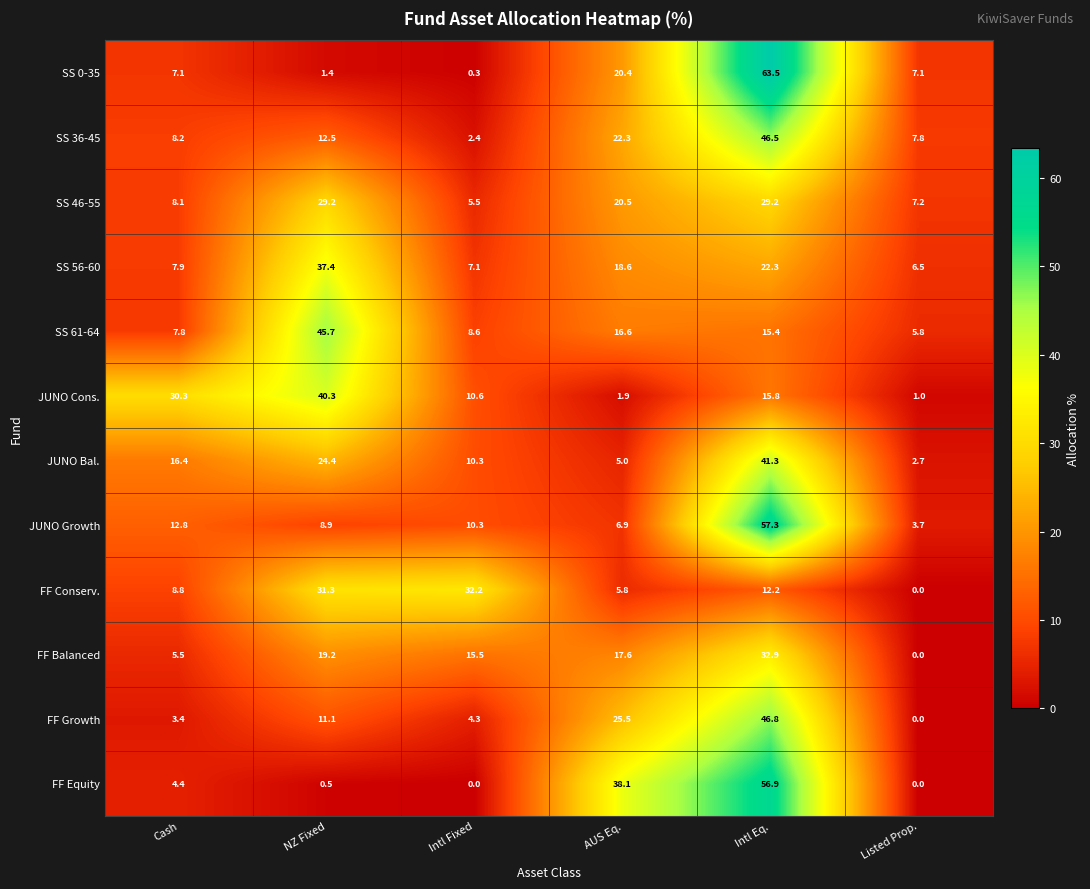

What is the sum of the SS 61-64 values at Cash and Listed Prop.?

13.6